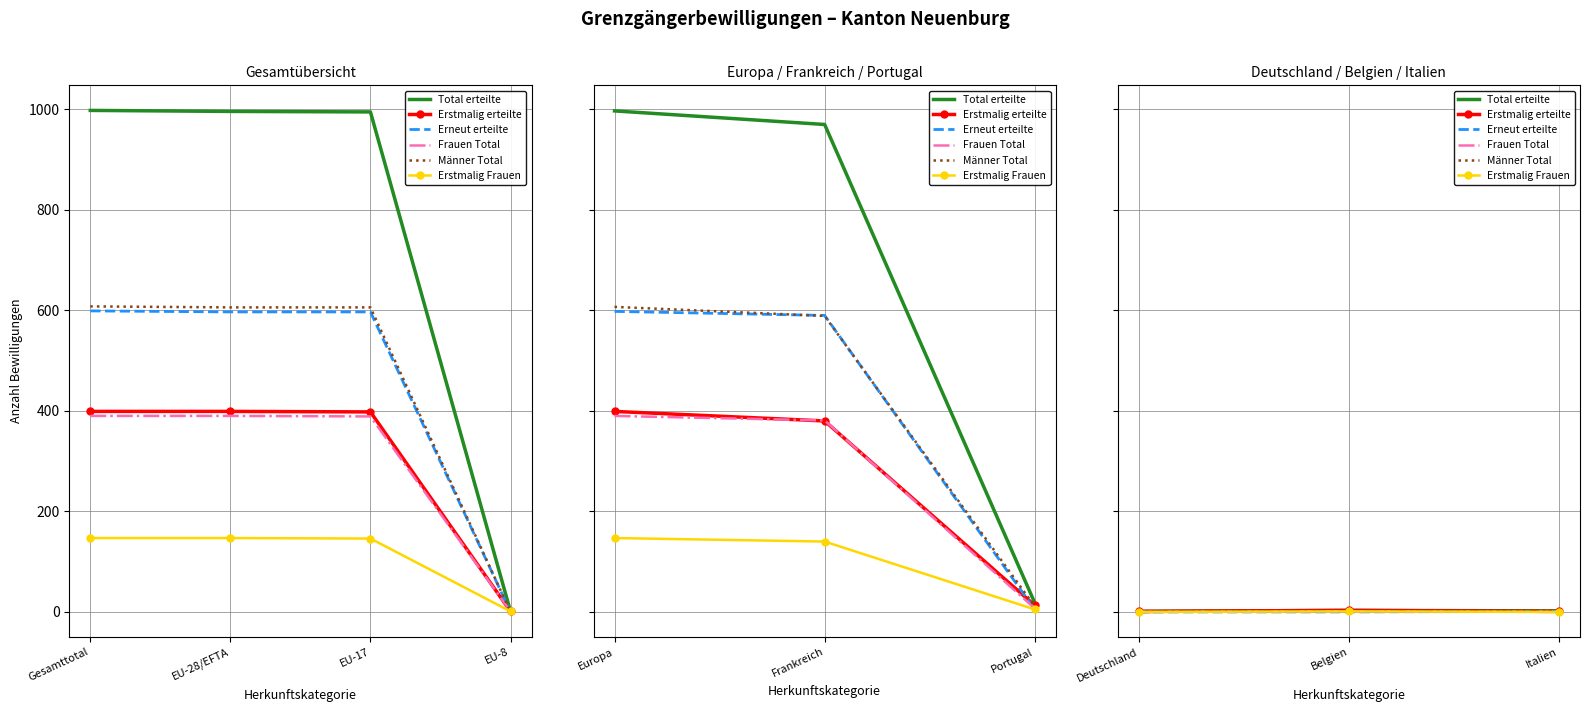

Is this an area chart (filled region under the line)?

No